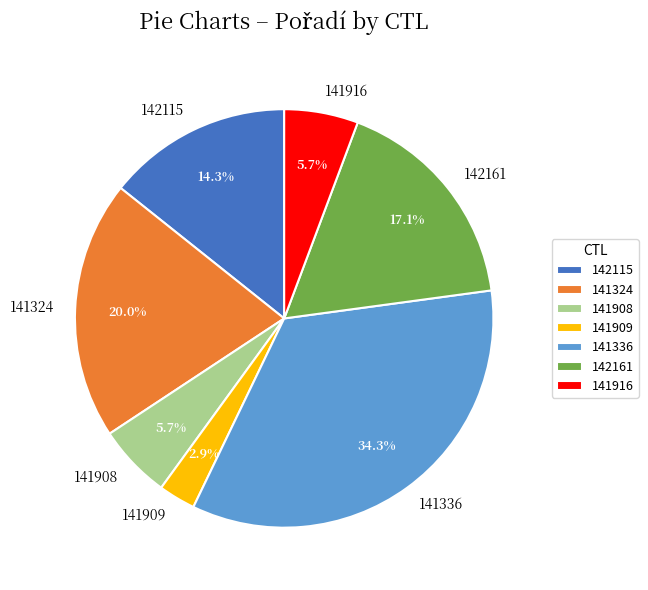

The 141336 slice represents 28% of the pie. True or false?

False